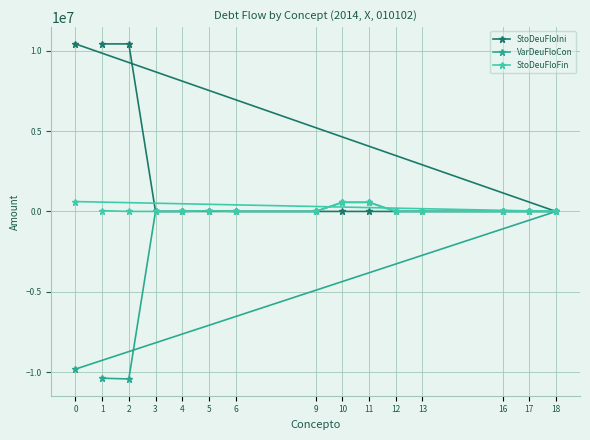

Reading left to right, what are all the values shown in this chart?

StoDeuFloIni: 1=10431191.6	2=10431191.6	3=0.0	4=0.0	5=0.0	6=0.0	9=0.0	10=0.0	11=0.0	12=0.0	13=0.0	16=0.0	17=0.0	18=0.0	0=10431191.6
VarDeuFloCon: 1=-10383642.8	2=-10431191.6	3=0.0	4=0.0	5=47548.8	6=0.0	9=0.0	10=566864.8	11=566864.8	12=0.0	13=0.0	16=0.0	17=0.0	18=0.0	0=-9816778.1
StoDeuFloFin: 1=47548.8	2=0.0	3=0.0	4=0.0	5=47548.8	6=0.0	9=0.0	10=566864.8	11=566864.8	12=0.0	13=0.0	16=0.0	17=0.0	18=0.0	0=614413.6